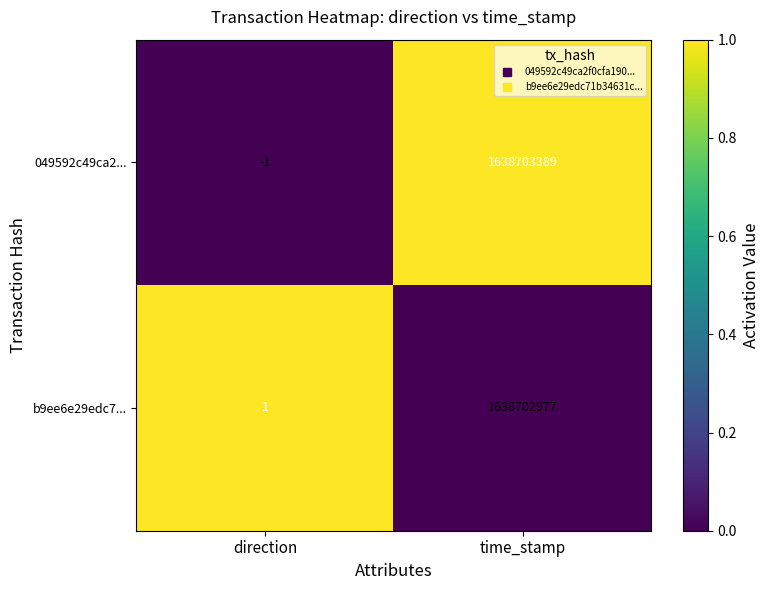

What is the approximate value of b9ee6e29edc7... at time_stamp, to the nearest 50?

1638703000